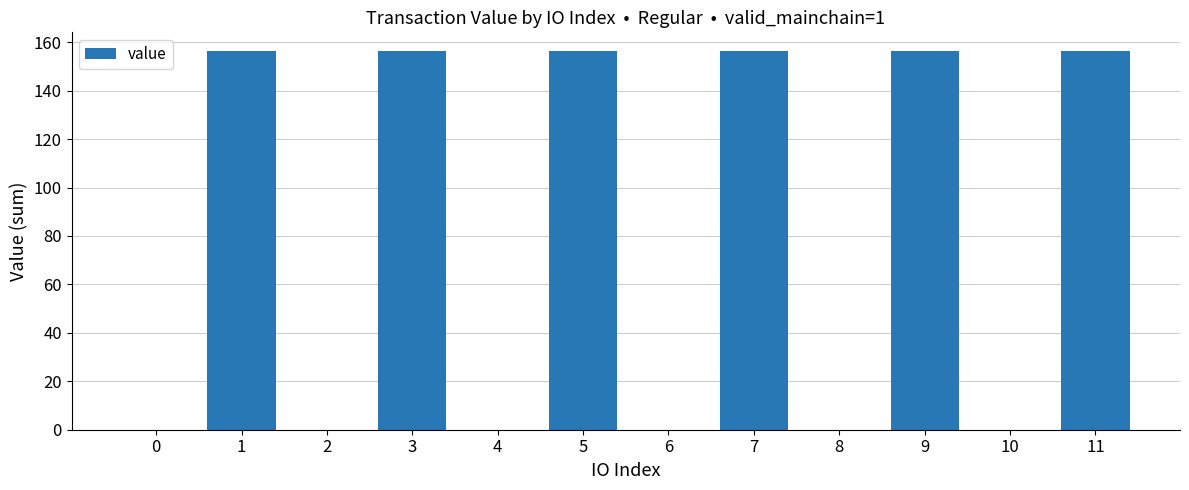

Are the bars horizontal?

No